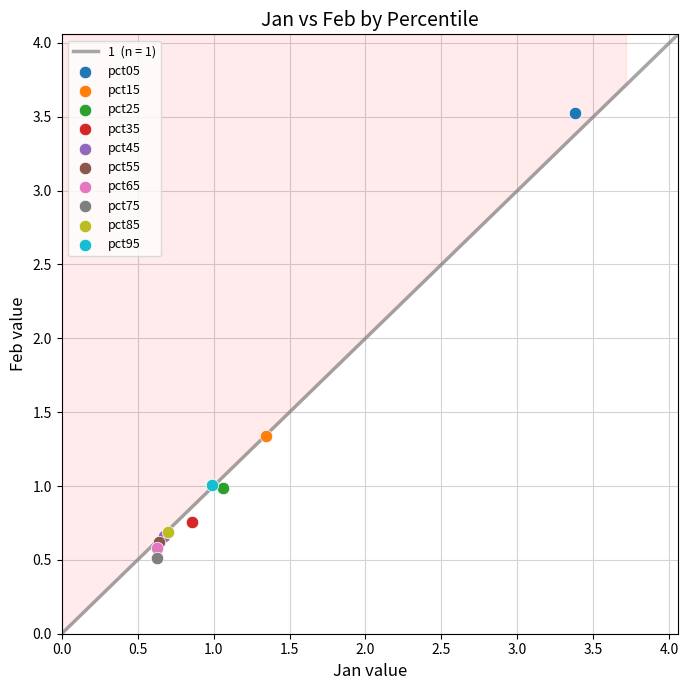

Which series contains the lowest Y value?

pct75